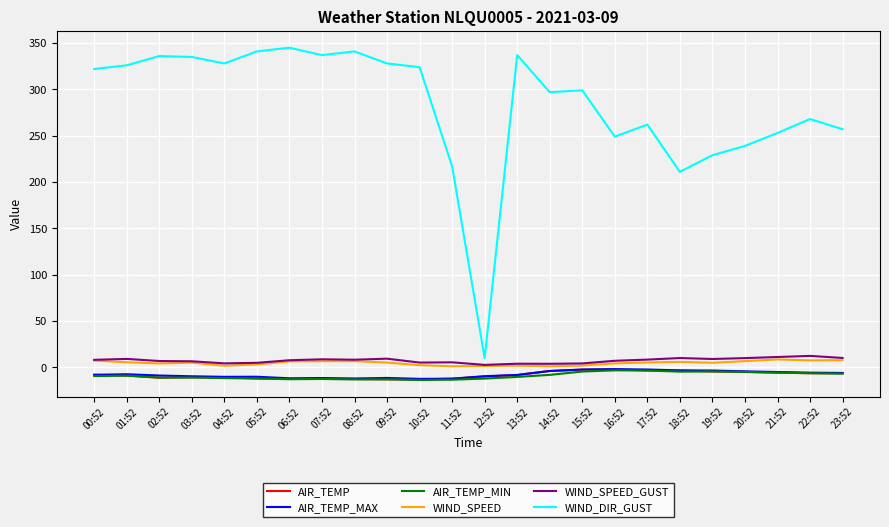

At which label does WIND_SPEED first exceed 5?

00:52